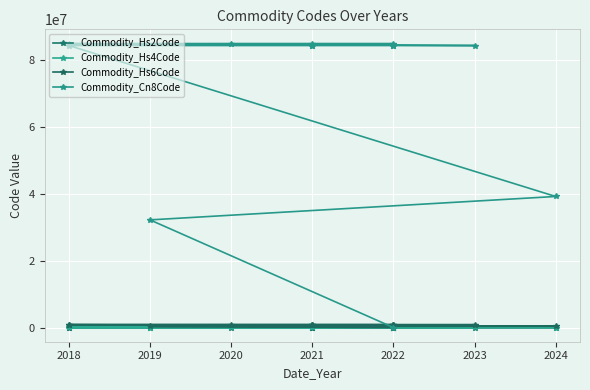

Which series has the largest total across all categories?

Commodity_Cn8Code